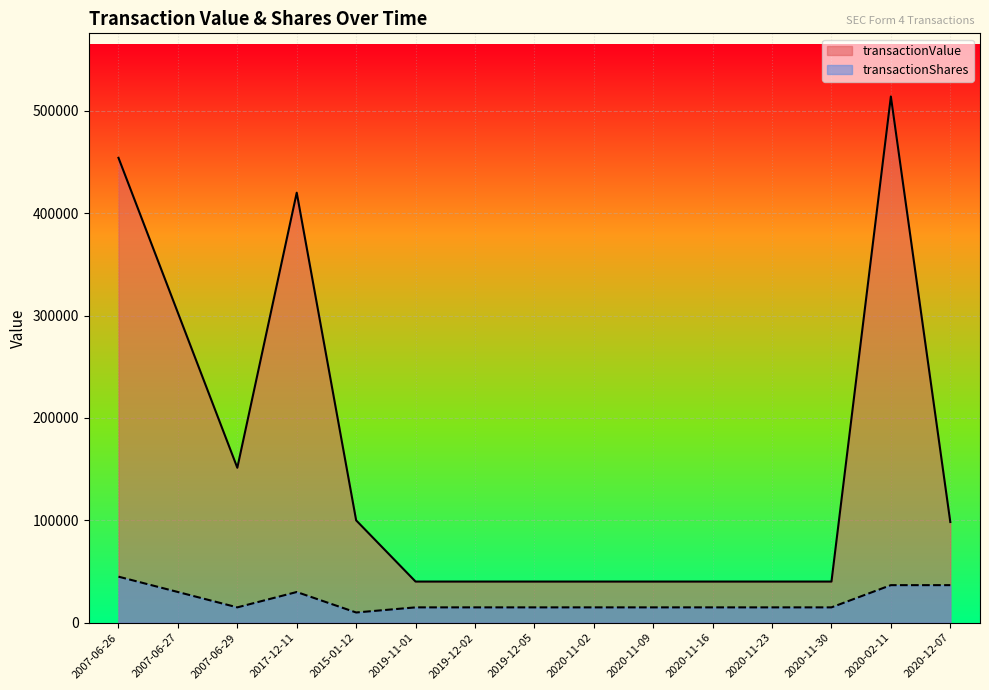

Between 2007-06-29 and 2019-12-05, which series saw the biggest shift?

transactionValue